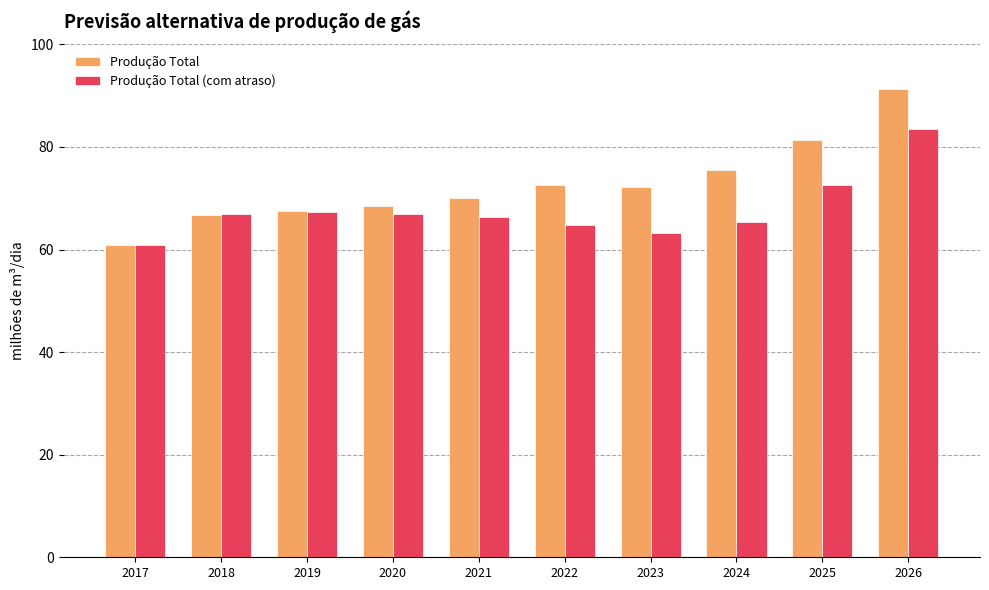

What is the average value of the Produção Total series?

72.7